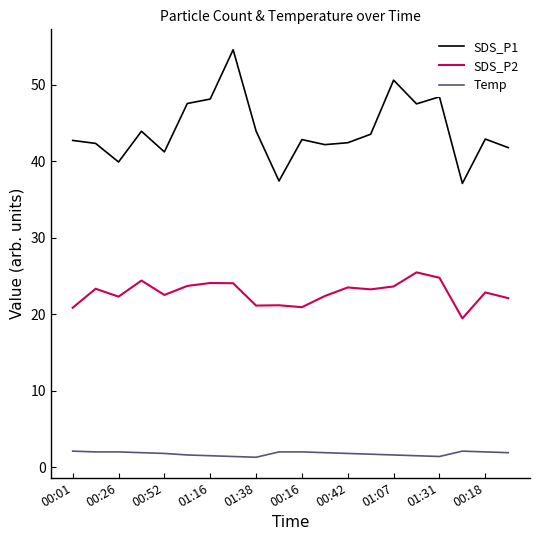

Count the number of data series in this chart.

3